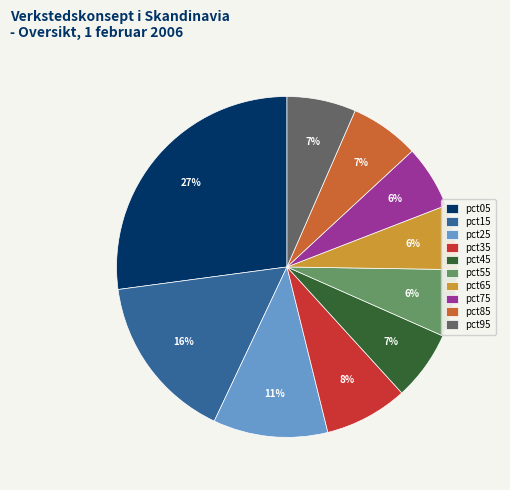

Is there a majority slice in this chart?

No